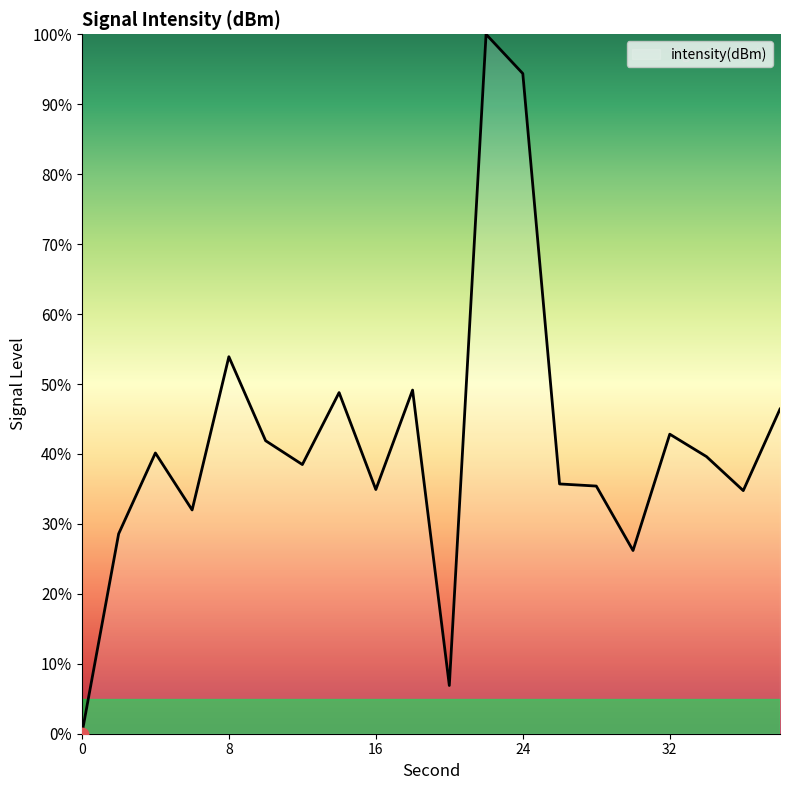

What is the maximum value shown in the chart?

100.0